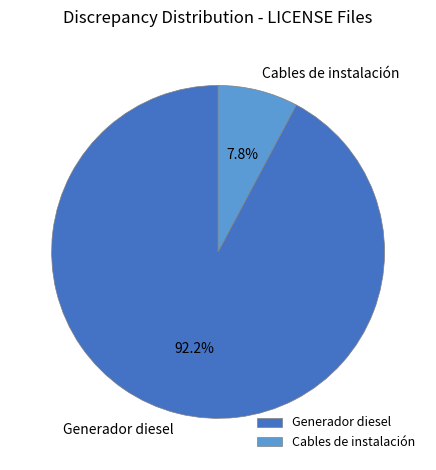

To the nearest percent, what is the difference between the Generador diesel and Cables de instalación slice percentages?

84%